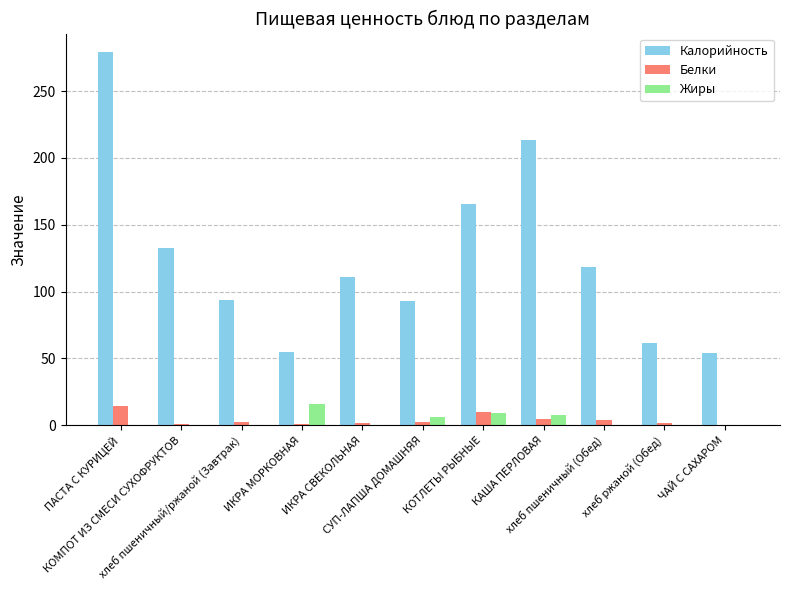

Which series has the largest total across all categories?

Калорийность